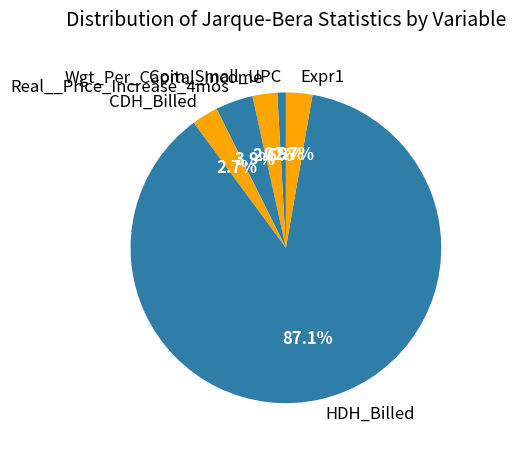

Does Real__Price_Increase_4mos represent more than half of the total?

No